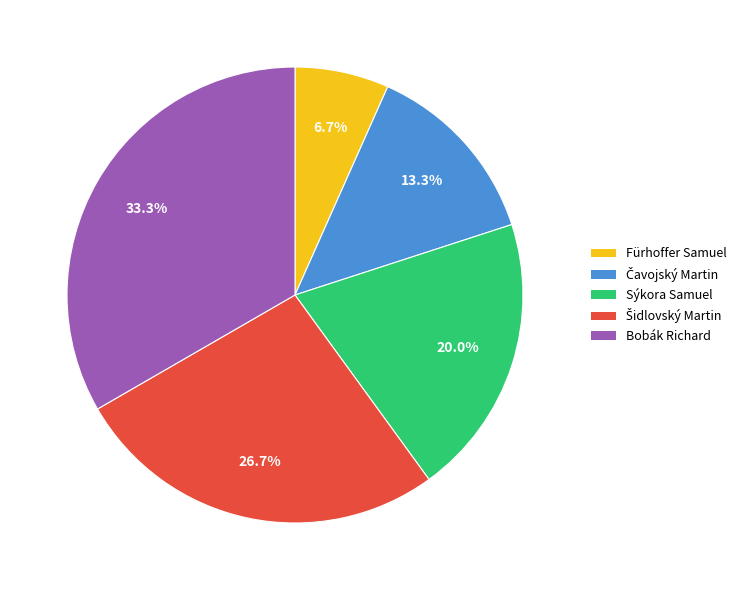

How many slices are in this pie chart?

5